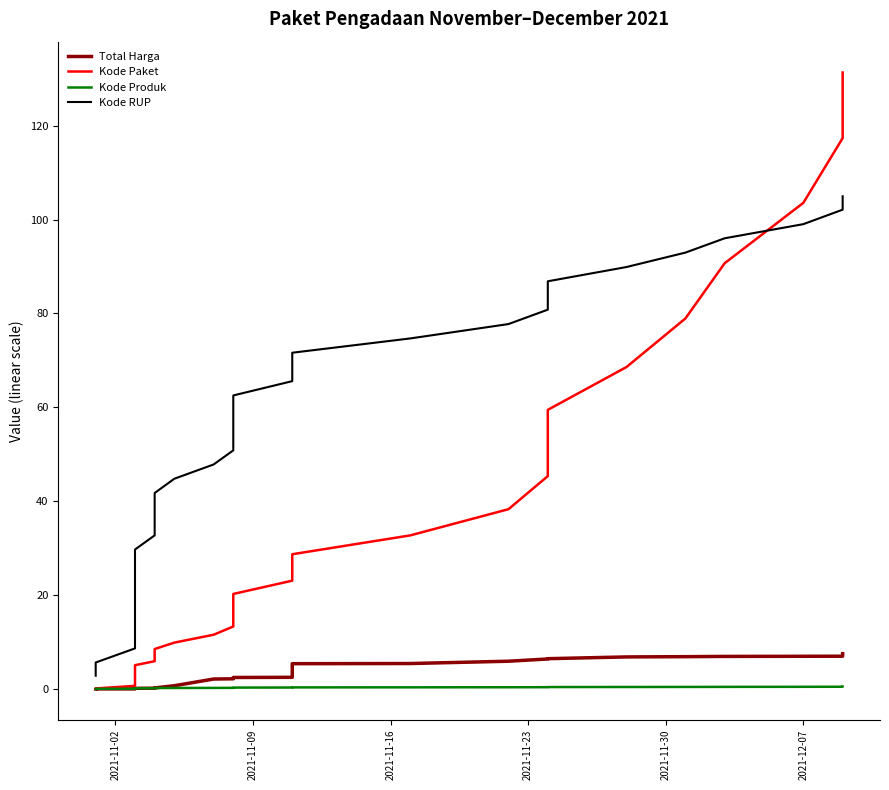

Which category has the lowest value in the Kode Produk series?

2021-11-02